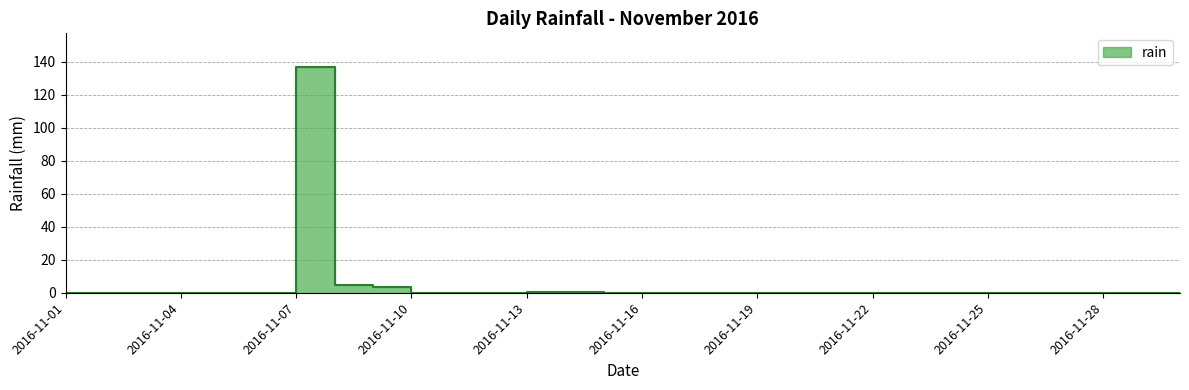

Where is the first local maximum?

2016-11-07